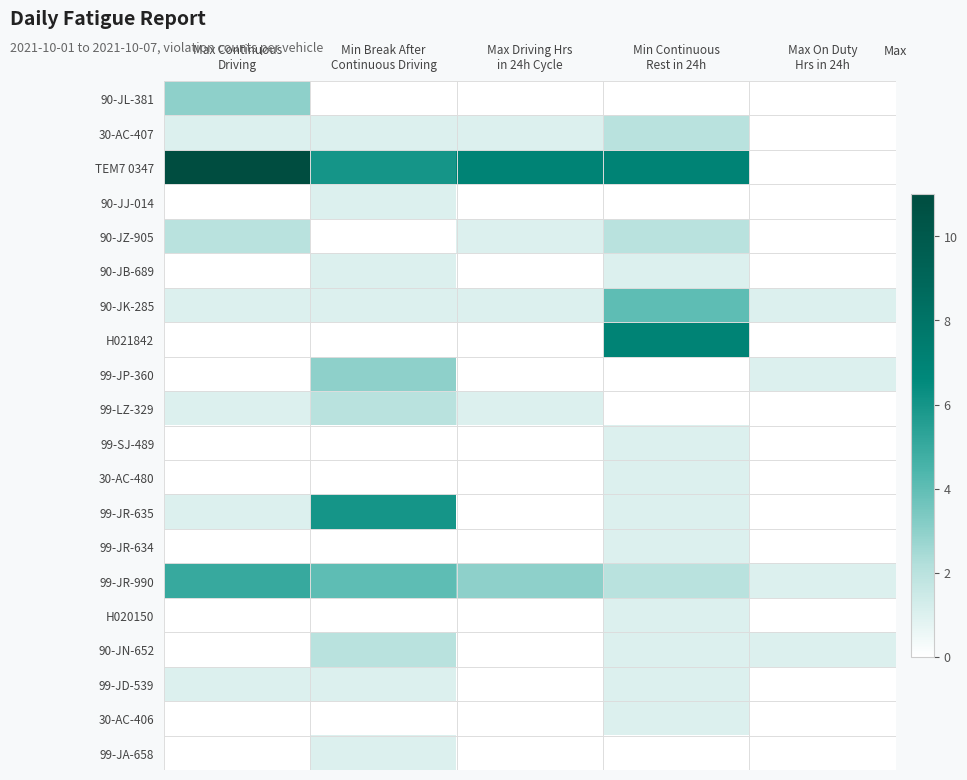

At which category is the sum across all series the highest?

Min Continuous
Rest in 24h